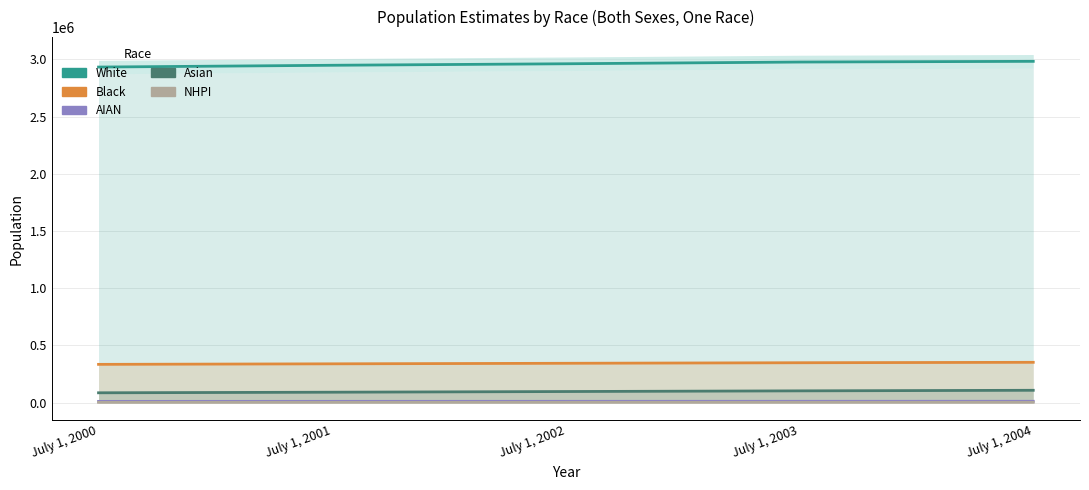

What is the sum of all Black values?

1718214